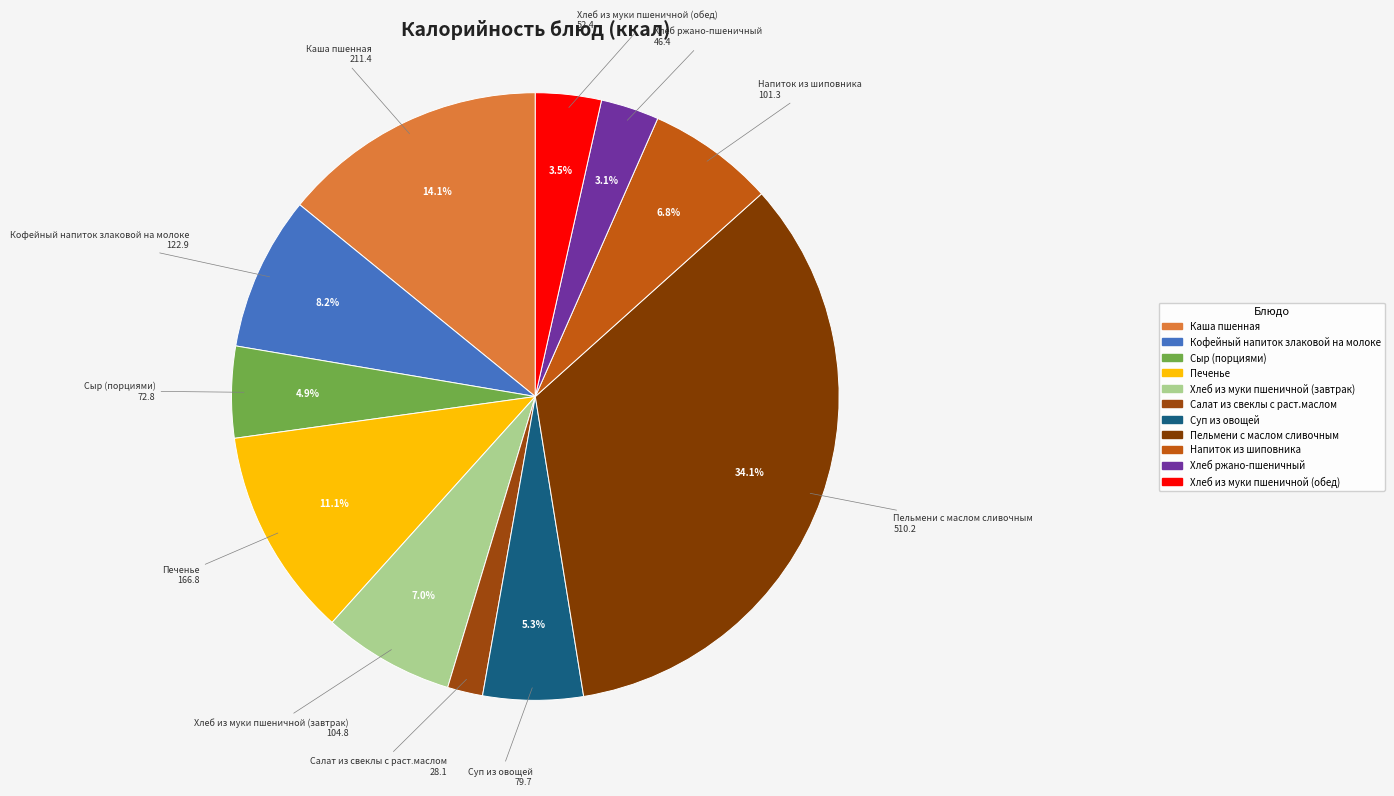

What percentage do Пельмени с маслом сливочным and Напиток из шиповника together represent?

40.9%